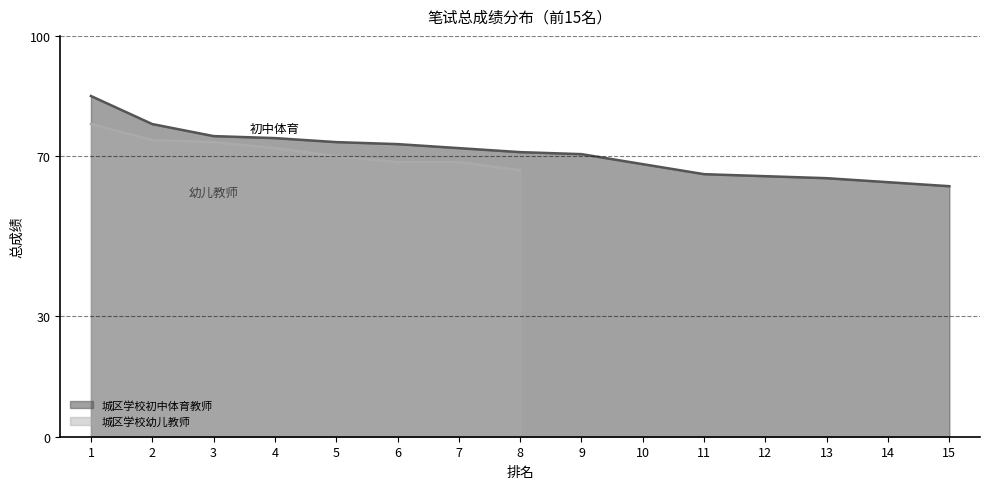

What is the minimum value shown in the chart?

62.5